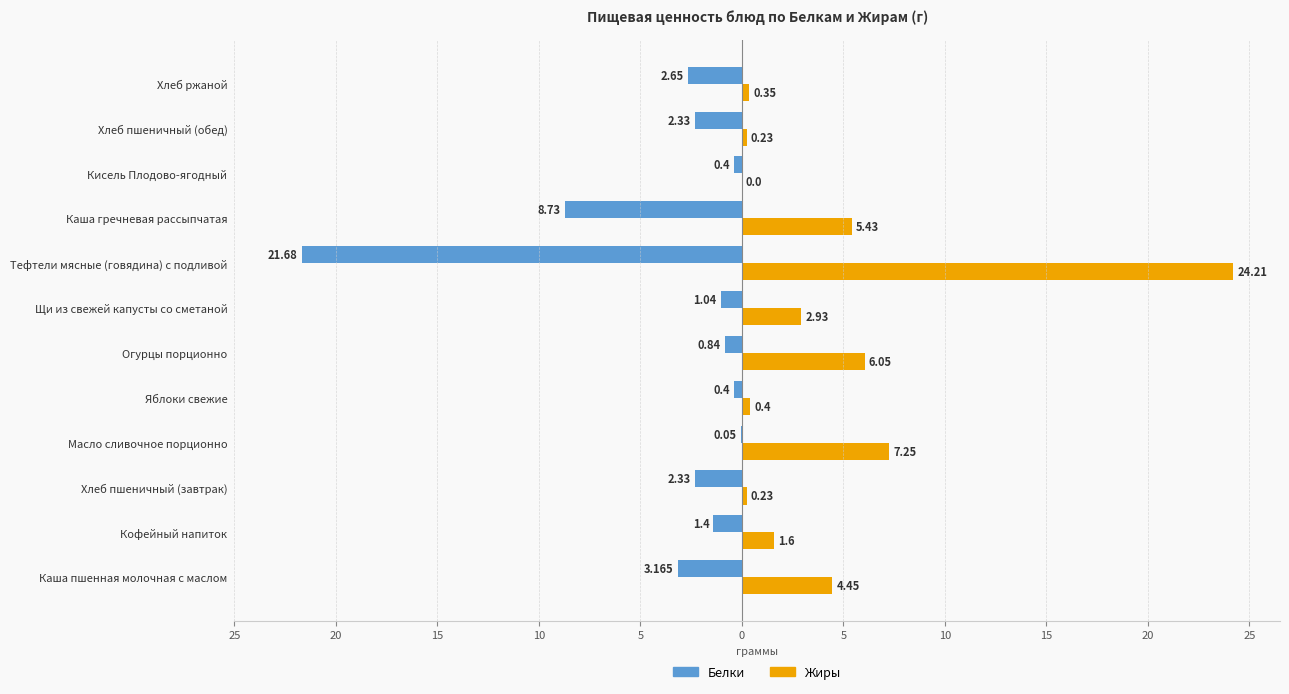

Reading right to left, transcribe all the data shown in this chart.

Белки: -2.6	-2.3	-0.4	-8.7	-21.7	-1.0	-0.8	-0.4	-0.1	-2.3	-1.4	-3.2
Жиры: 0.3	0.2	0.0	5.4	24.2	2.9	6.0	0.4	7.2	0.2	1.6	4.5